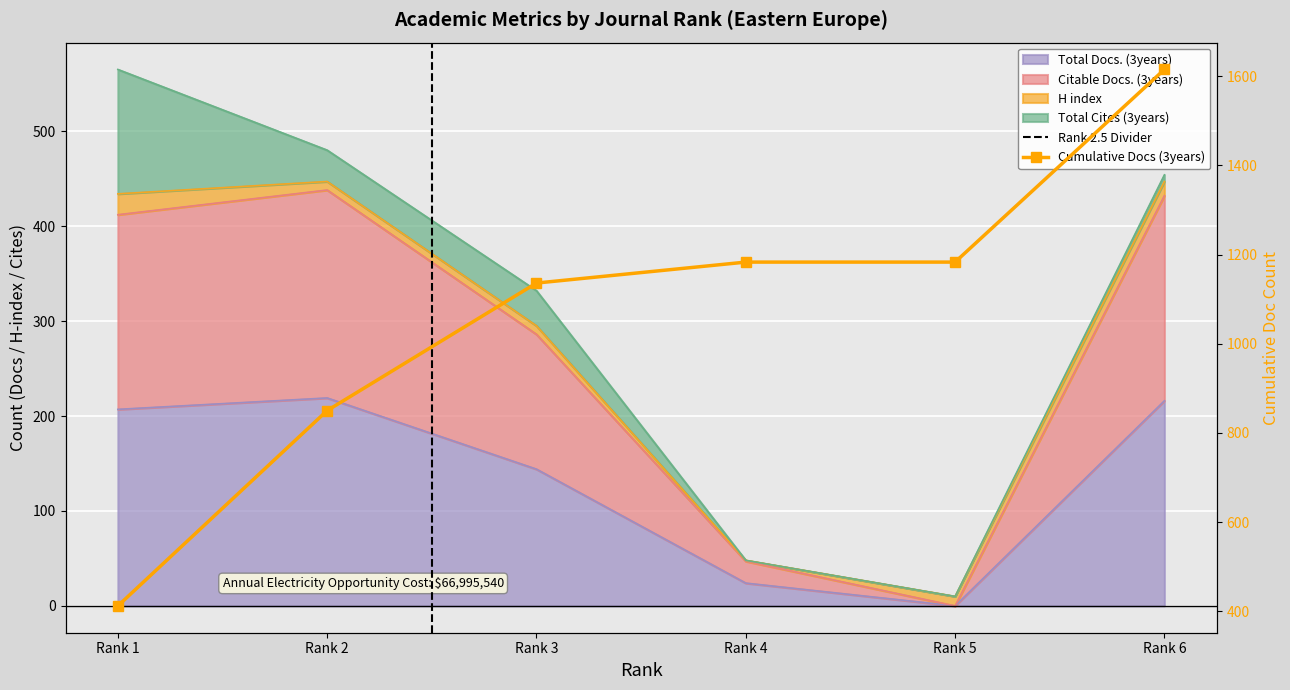

Rank the categories by Total Docs. (3years) value from highest to lowest.

Rank 2, Rank 6, Rank 1, Rank 3, Rank 4, Rank 5